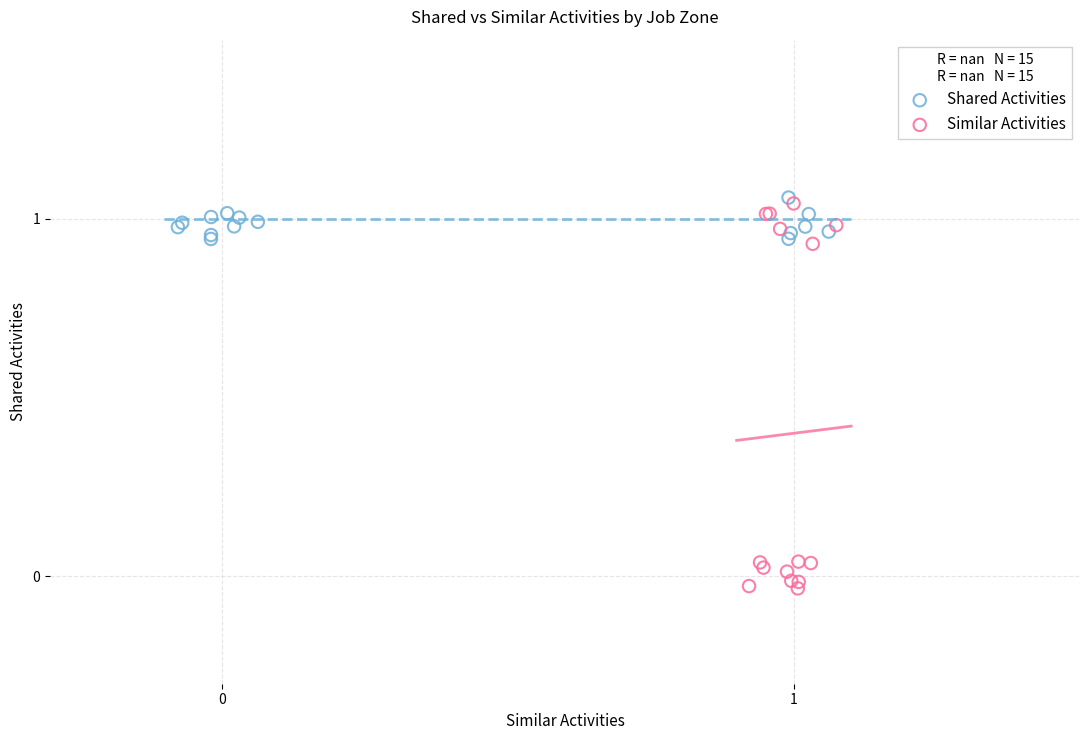

Which series has the largest Y range (max minus min)?

Similar Activities